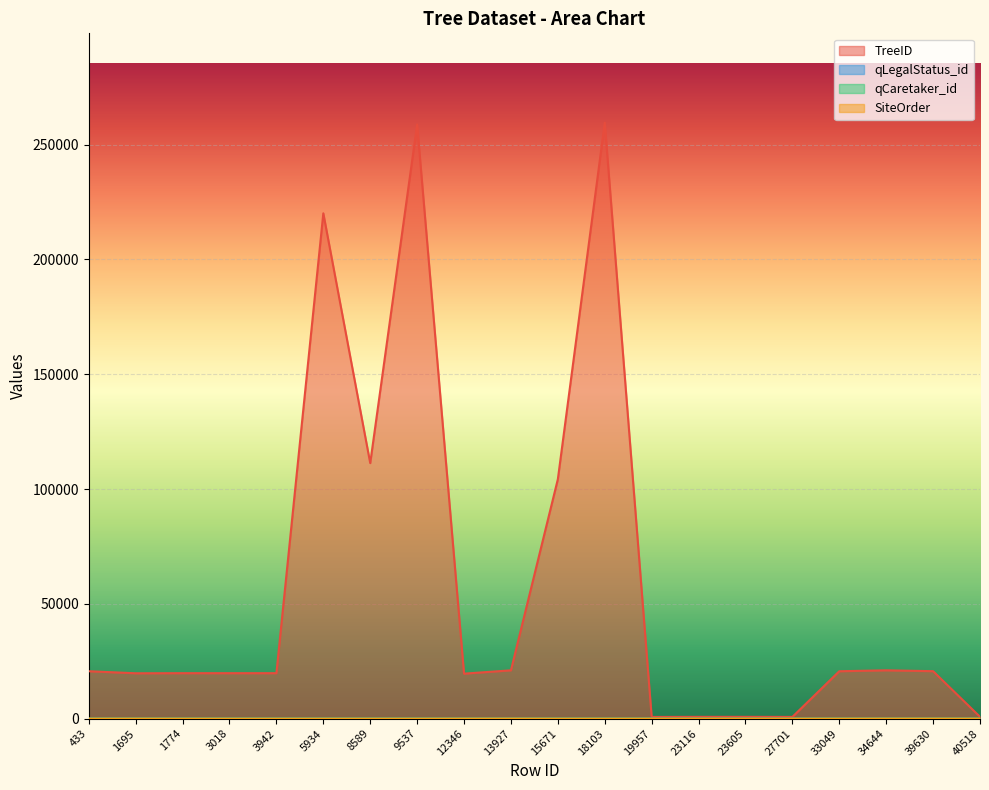

Reading left to right, what are all the values shown in this chart?

TreeID: 20653	19761	19805	19802	19803	220102	111310	258776	19594	21046	104278	259565	742	786	789	761	20650	21048	20675	799
qLegalStatus_id: 1	1	1	1	1	1	4	1	1	1	6	1	1	1	1	1	1	1	1	1
qCaretaker_id: 1	1	1	1	1	2	2	2	1	1	2	2	1	1	1	1	1	1	1	1
SiteOrder: 7	19	4	1	2	1	1	1	17	27	1	4	3	1	4	1	4	29	29	2